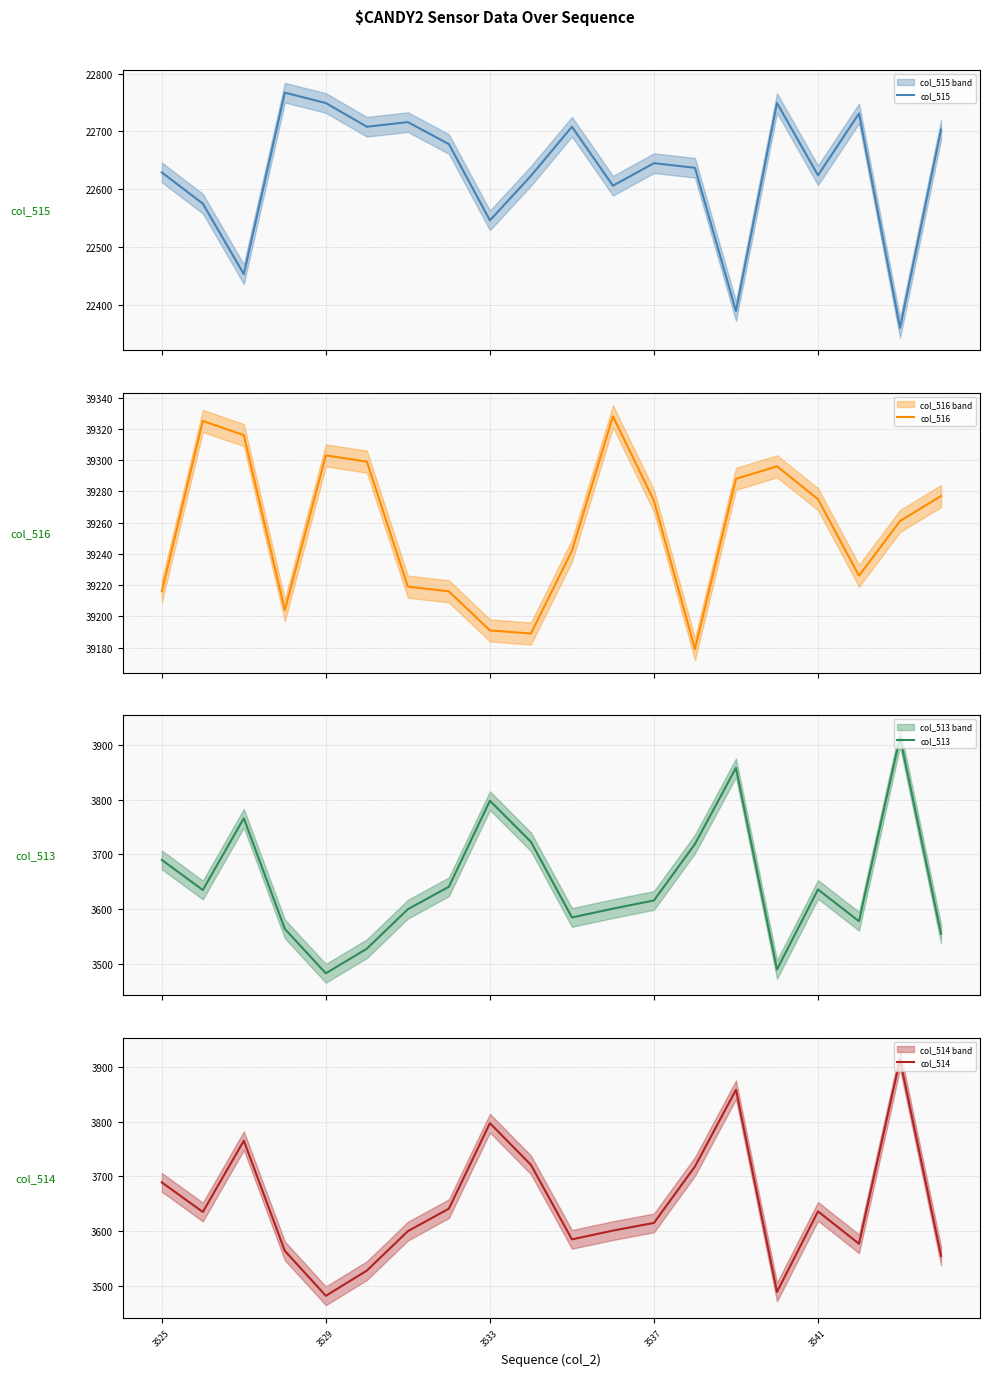

What is the lowest value of the col_515 series?

22360